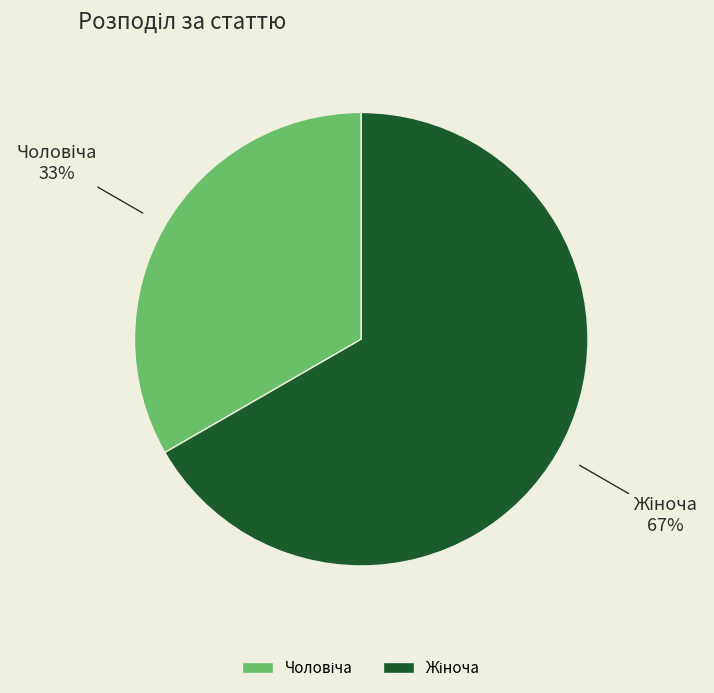

Is there a majority slice in this chart?

Yes